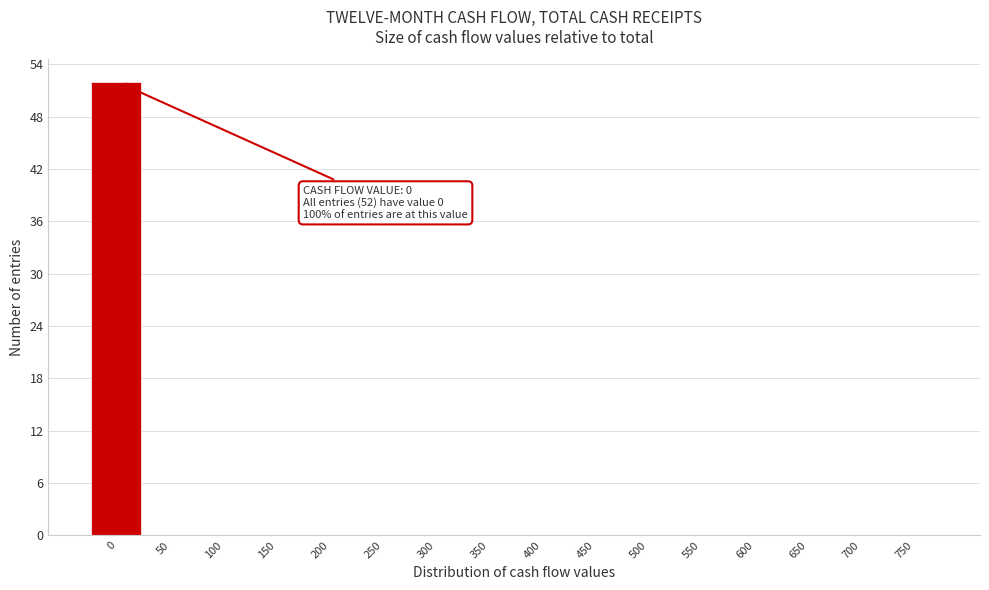

Reading left to right, extract all data points from this chart.

0=52	50=0	100=0	150=0	200=0	250=0	300=0	350=0	400=0	450=0	500=0	550=0	600=0	650=0	700=0	750=0